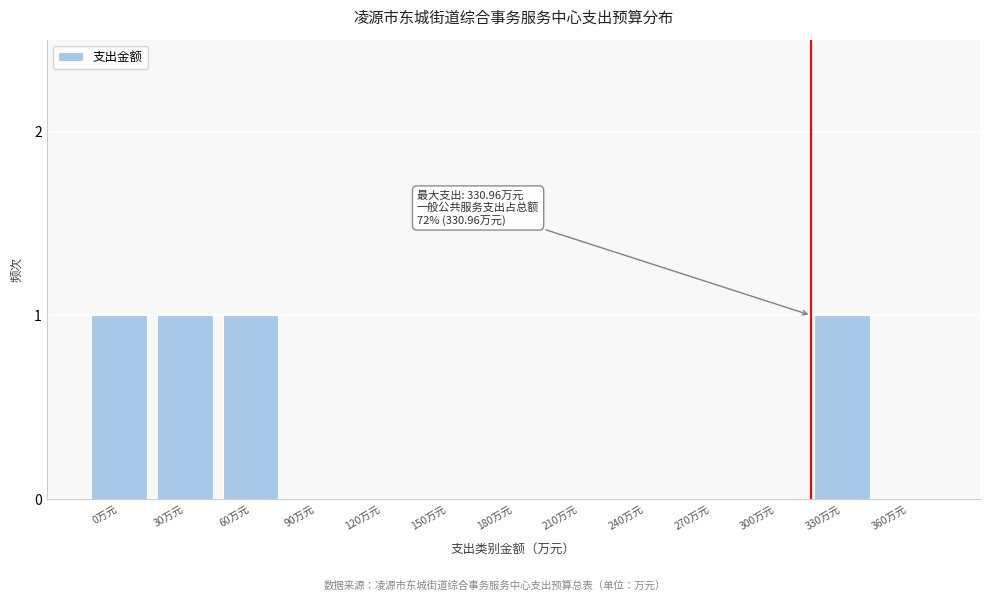

Reading left to right, what are all the values shown in this chart?

0万元=1	30万元=1	60万元=1	90万元=0	120万元=0	150万元=0	180万元=0	210万元=0	240万元=0	270万元=0	300万元=0	330万元=1	360万元=0